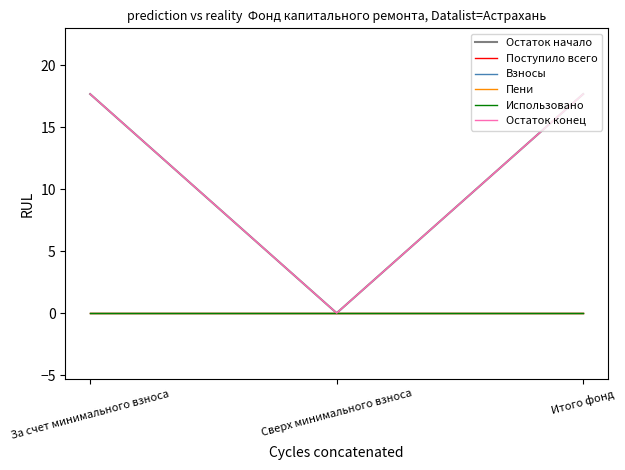

Which series has the largest total across all categories?

Остаток начало